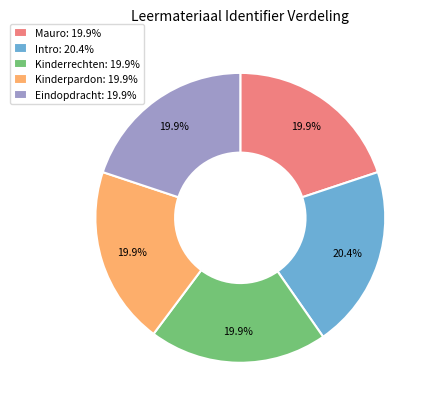

Combined, do Intro and Eindopdracht account for over 50%?

No